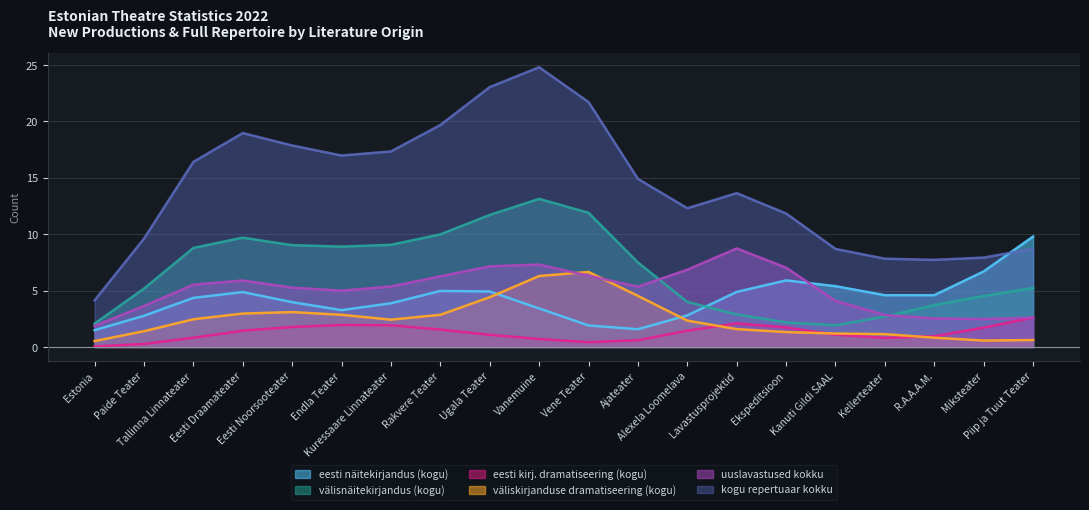

What is the greatest value displayed?

24.8